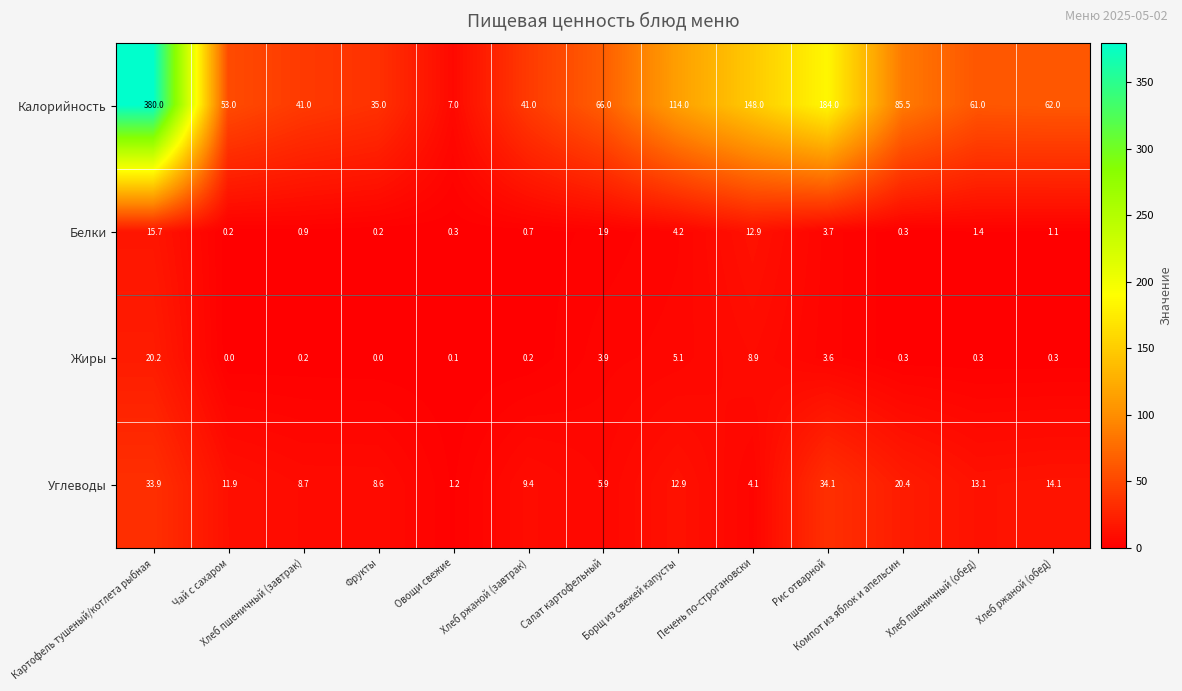

At which category is the sum across all series the highest?

Картофель тушеный/котлета рыбная